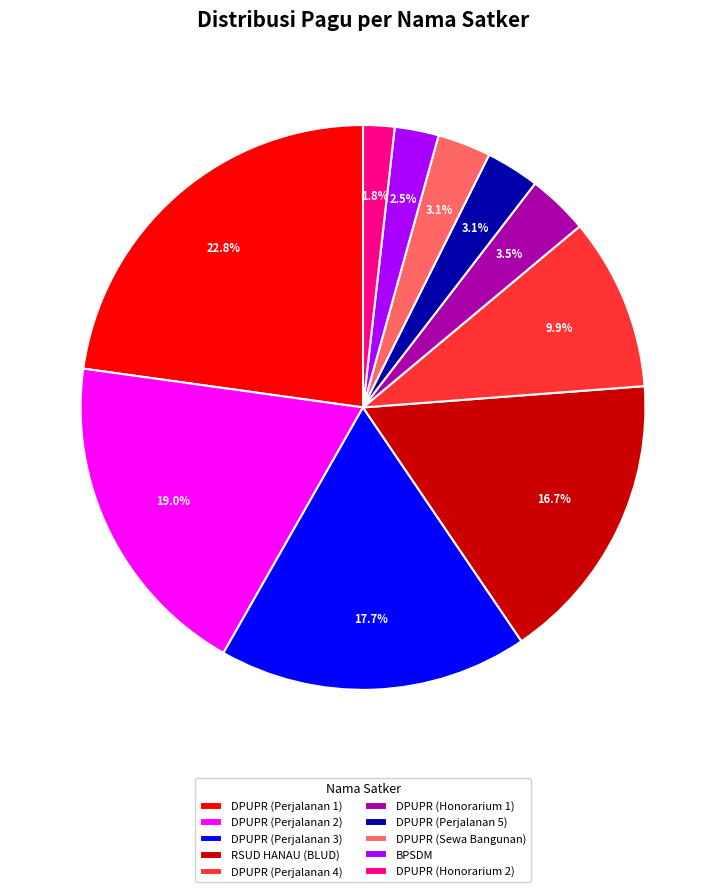

Between RSUD HANAU (BLUD) and BPSDM, which is larger?

RSUD HANAU (BLUD)